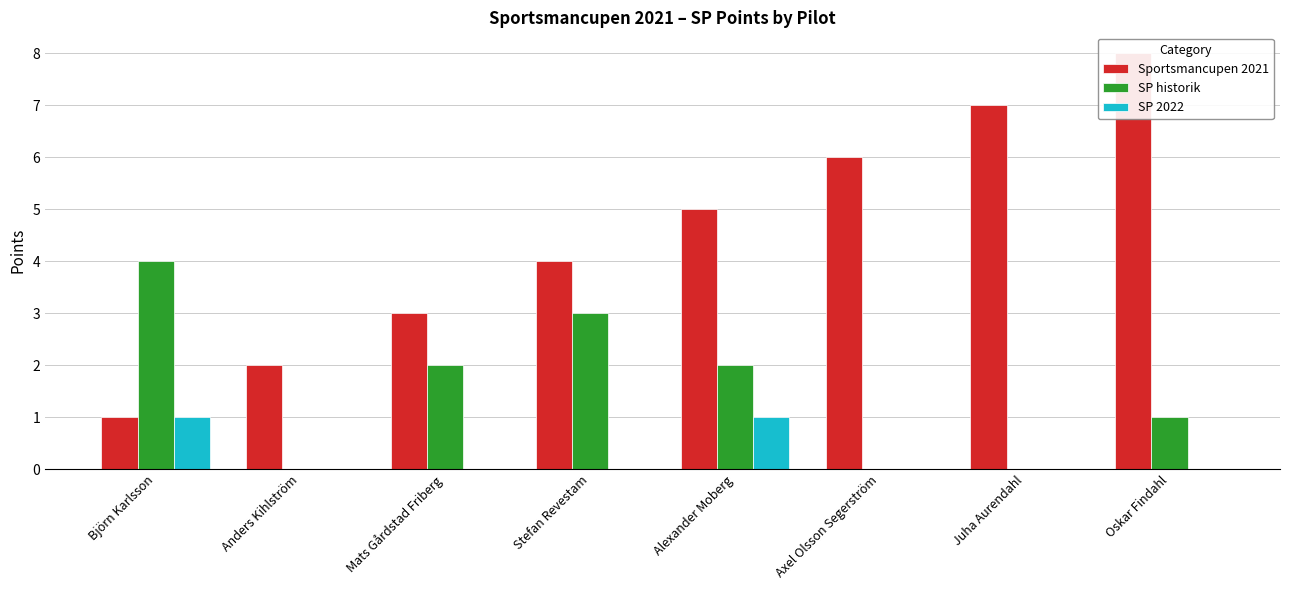

What is the maximum value shown in the chart?

8